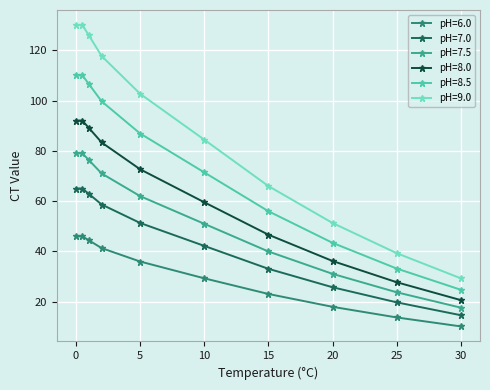

True or false: pH=6.0 and pH=8.0 cross at least once.

False